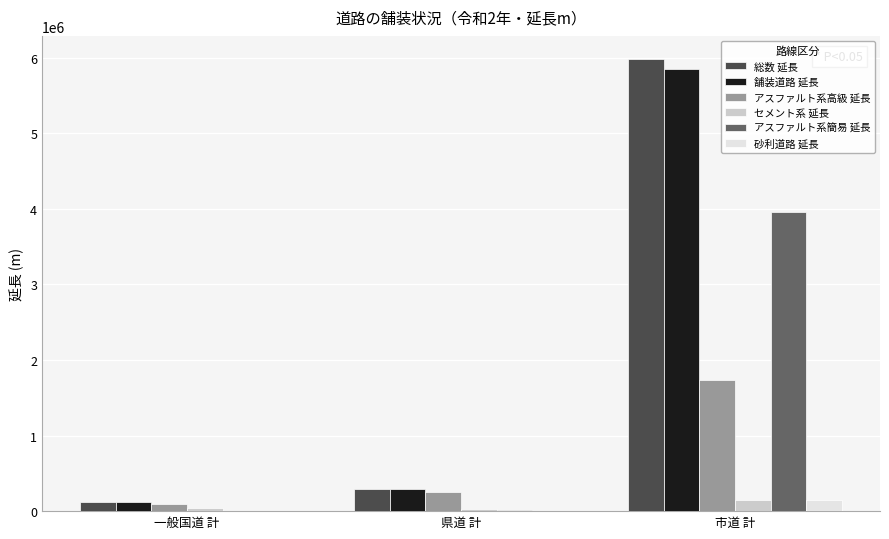

Is the value of セメント系 延長 at 一般国道 計 greater than the value of 舗装道路 延長 at 県道 計?

No